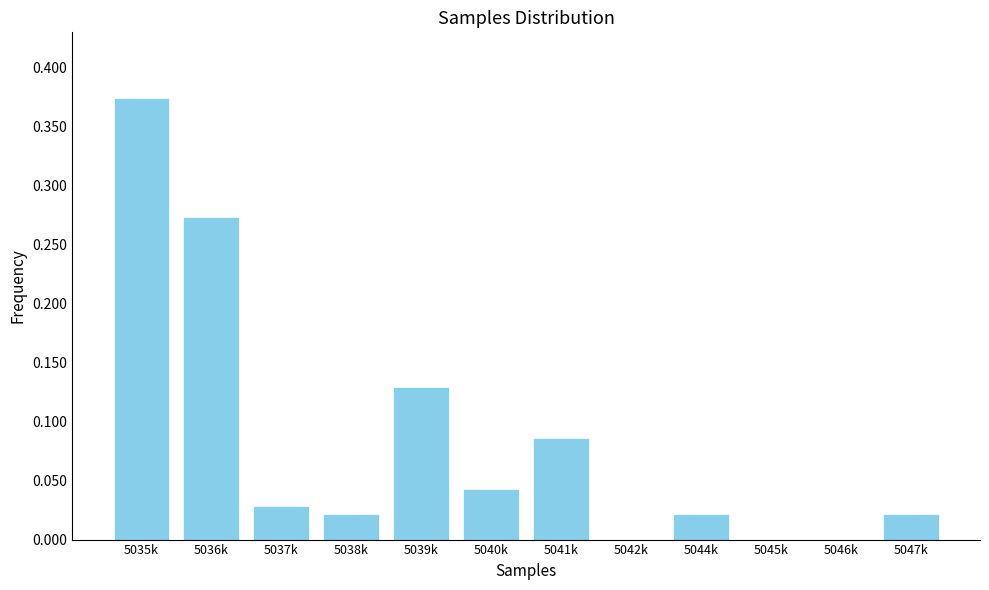

Between 5045k and 5039k, which is larger?

5039k